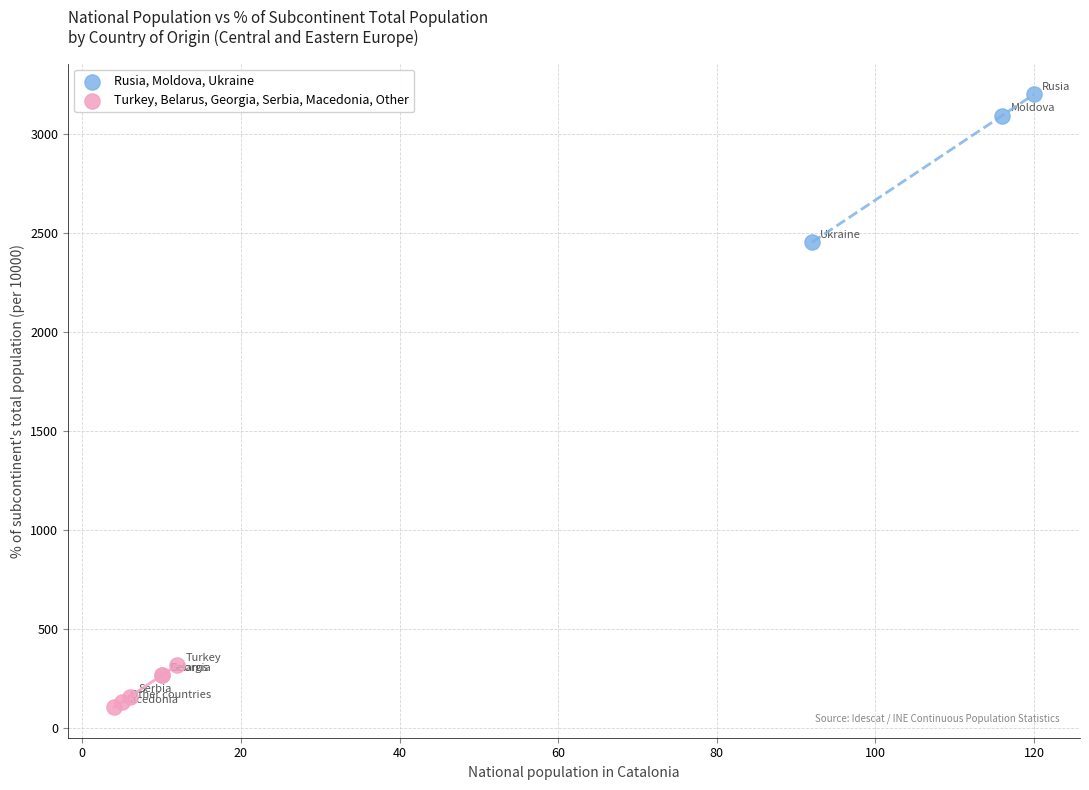

Which series contains the highest Y value?

Rusia, Moldova, Ukraine